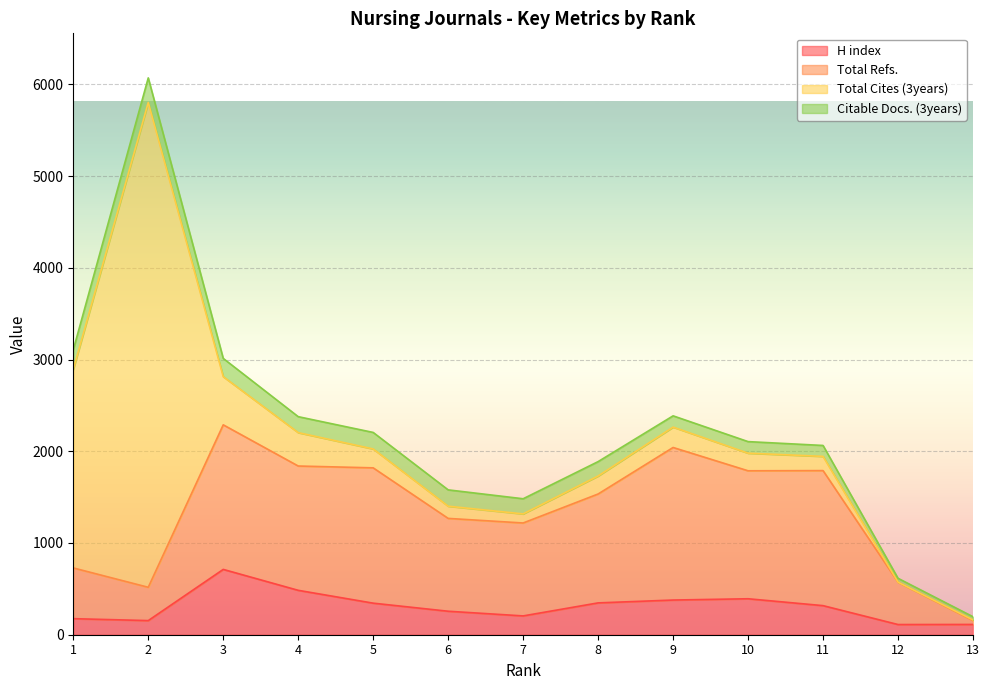

In H index, how many points are higher than both neighbors (excluding endpoints)?

2